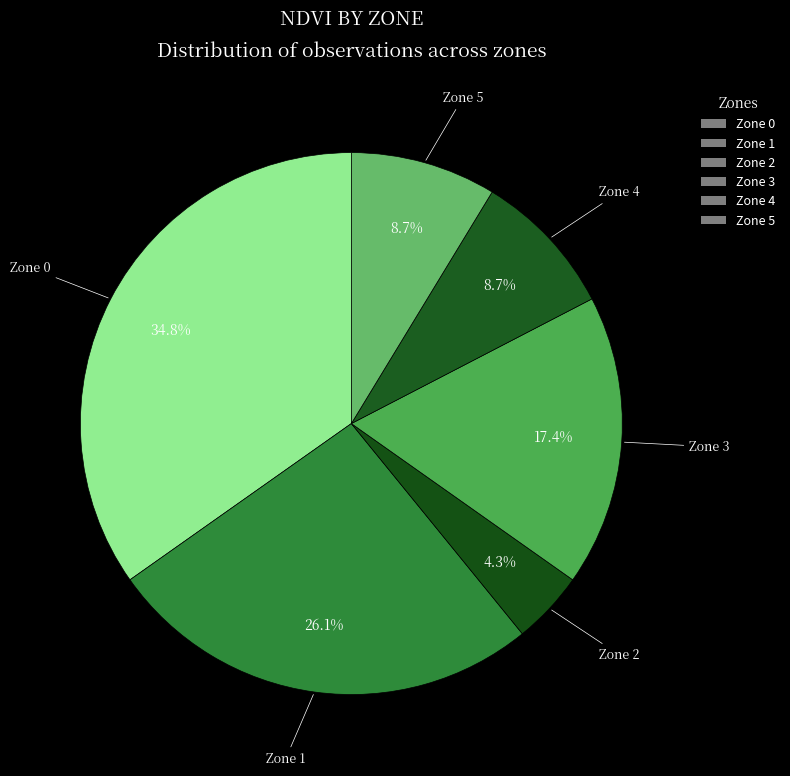

Count the number of slices in the pie.

6